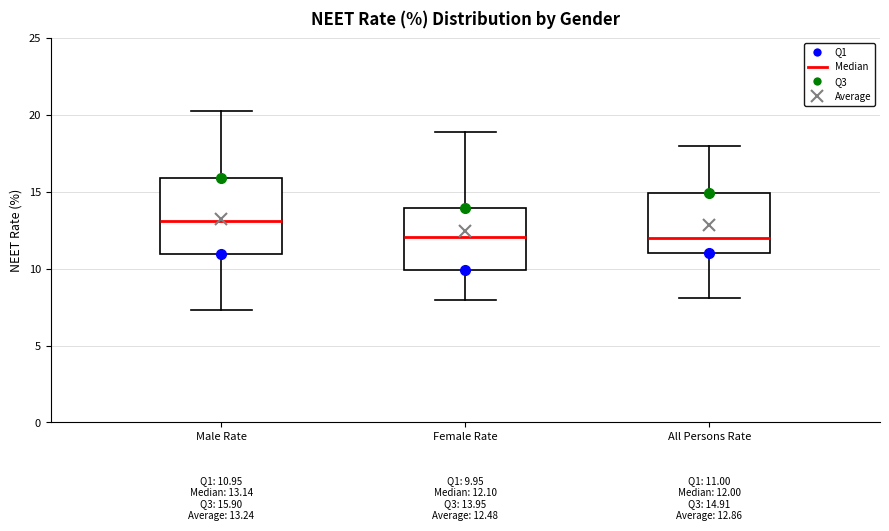

Comparing the boxes themselves (not the whiskers), which one is the tallest?

Male Rate